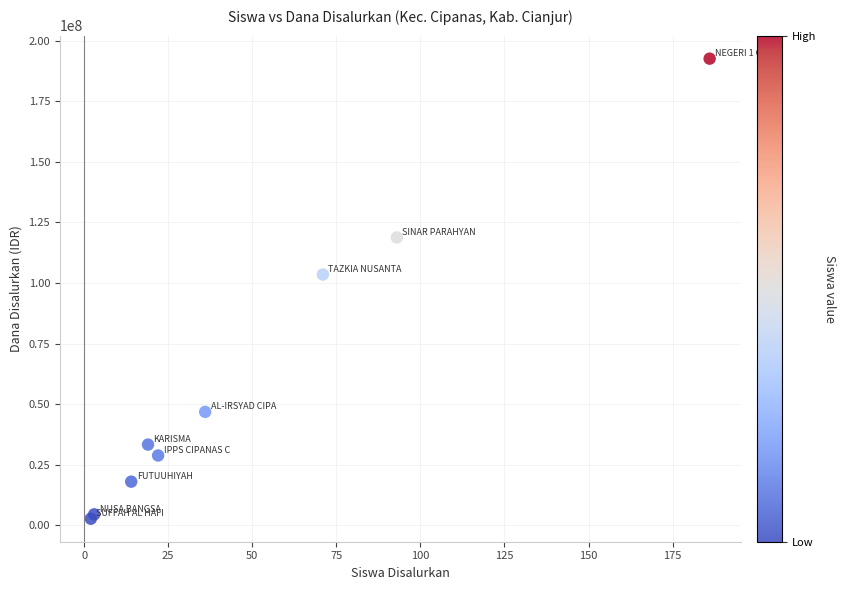

What Y value in the scatter plot is closest to 97650000?

103500000